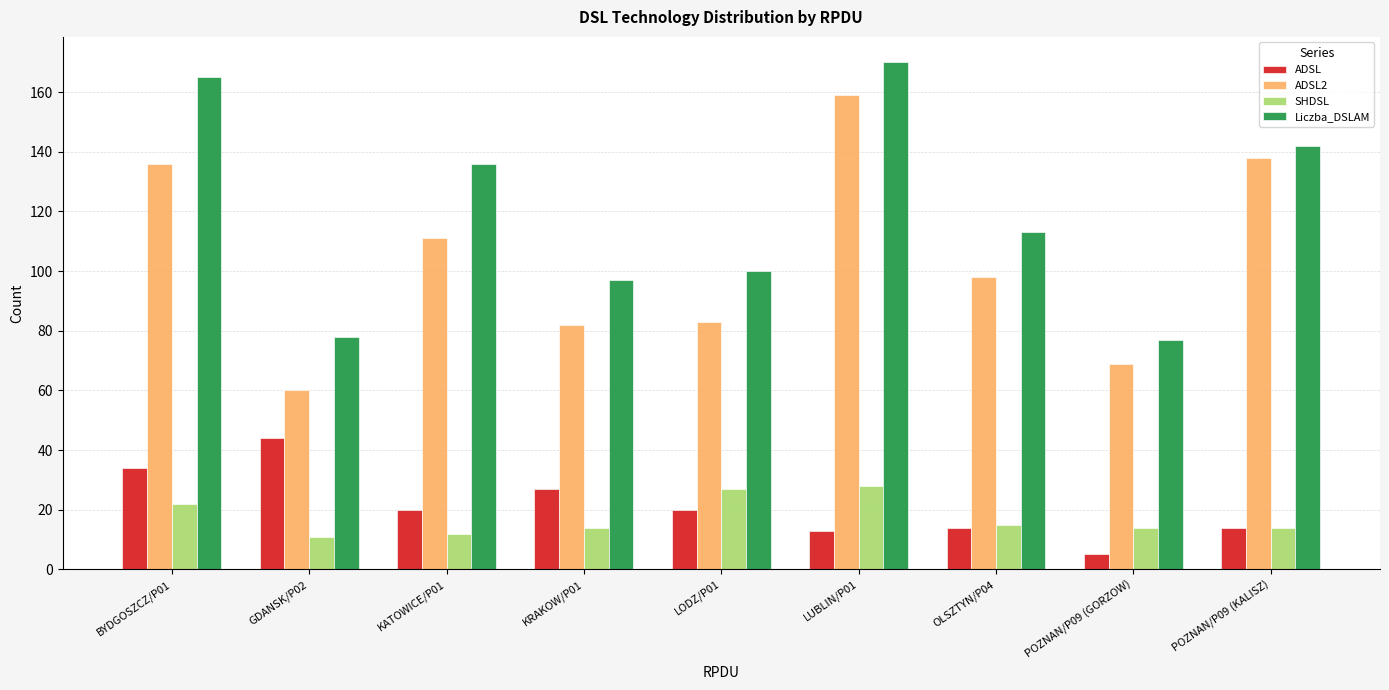

How many data points in ADSL are less than 20?

4